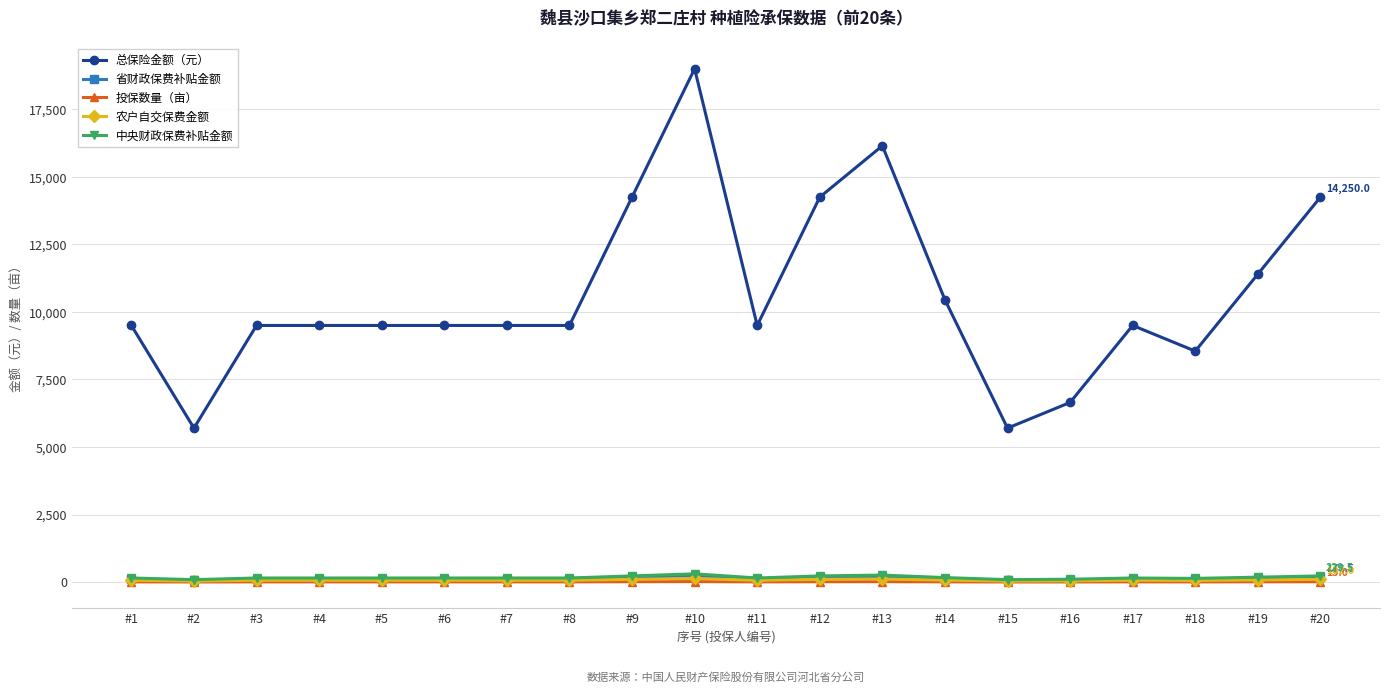

Is it true that 农户自交保费金额 equals 47.6 at #16?

True